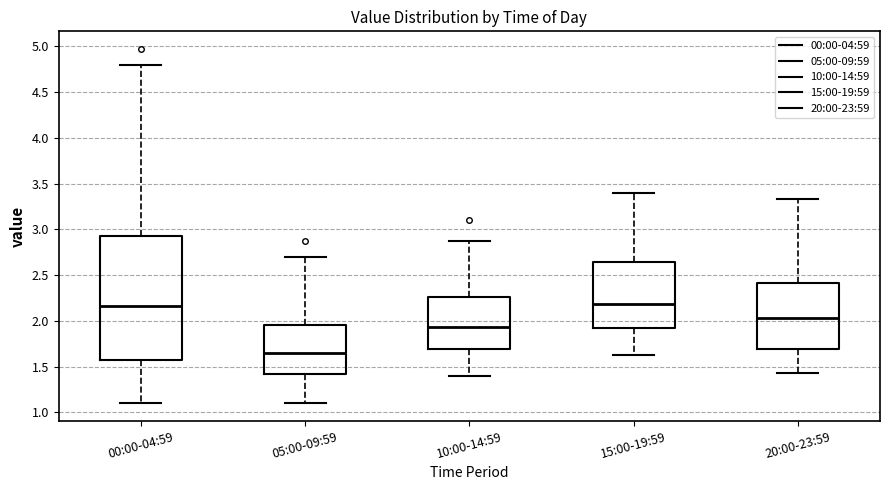

Reading left to right, read every box against the y-axis: the position of its median line, the range the box covers, and the ends of its whiskers. The values are not printed on the chart, so give them approximately, as read against the axis.

00:00-04:59: median 2.15, box 1.55 to 2.95, whiskers 1.10 to 4.80
05:00-09:59: median 1.65, box 1.40 to 1.95, whiskers 1.10 to 2.70
10:00-14:59: median 1.95, box 1.70 to 2.25, whiskers 1.40 to 2.85
15:00-19:59: median 2.20, box 1.90 to 2.65, whiskers 1.65 to 3.40
20:00-23:59: median 2.05, box 1.70 to 2.40, whiskers 1.45 to 3.35